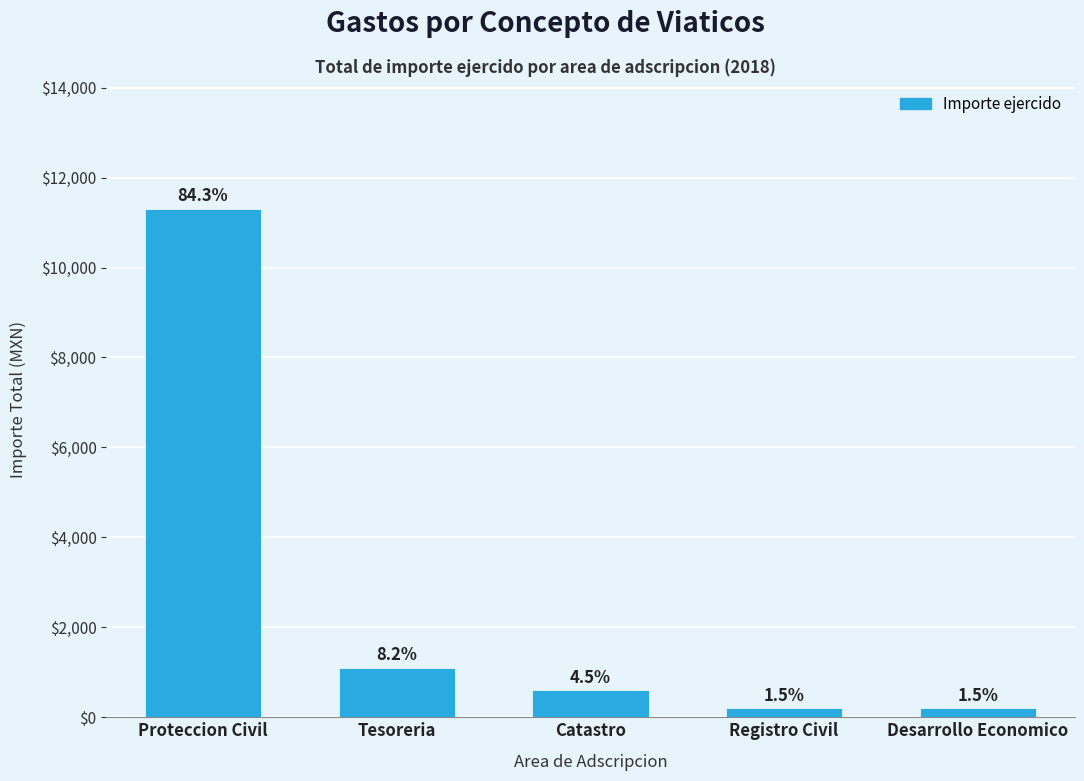

Does the chart contain any negative values?

No